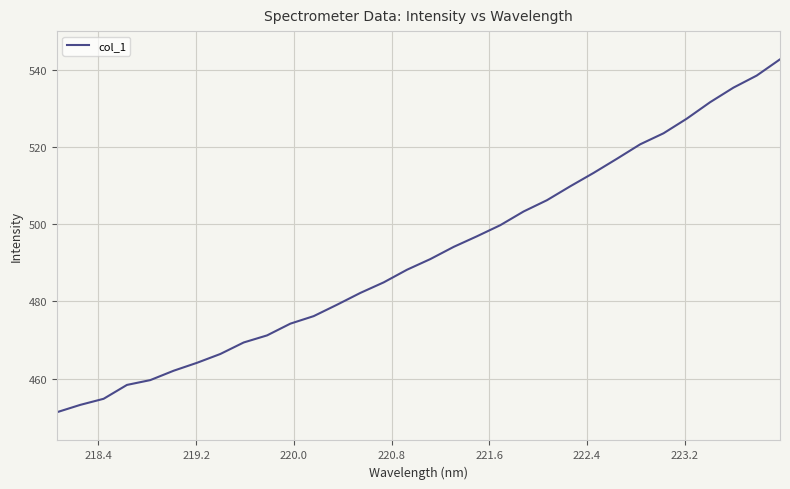

What is the difference between the maximum and minimum values?

91.4